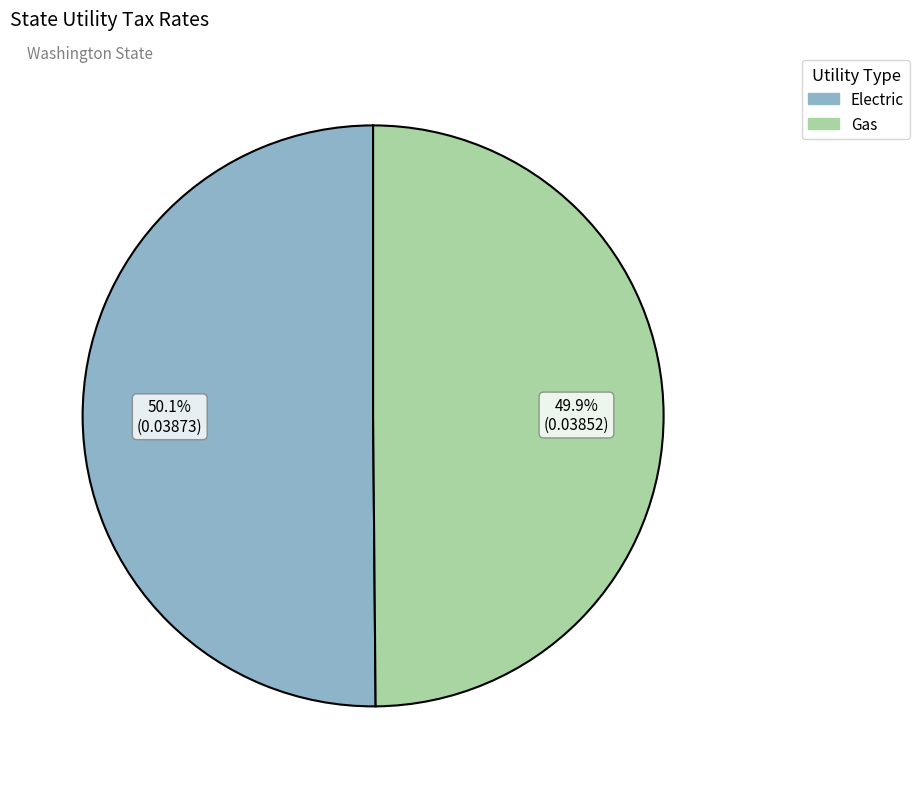

What percentage is NOT represented by Gas?

50.1%